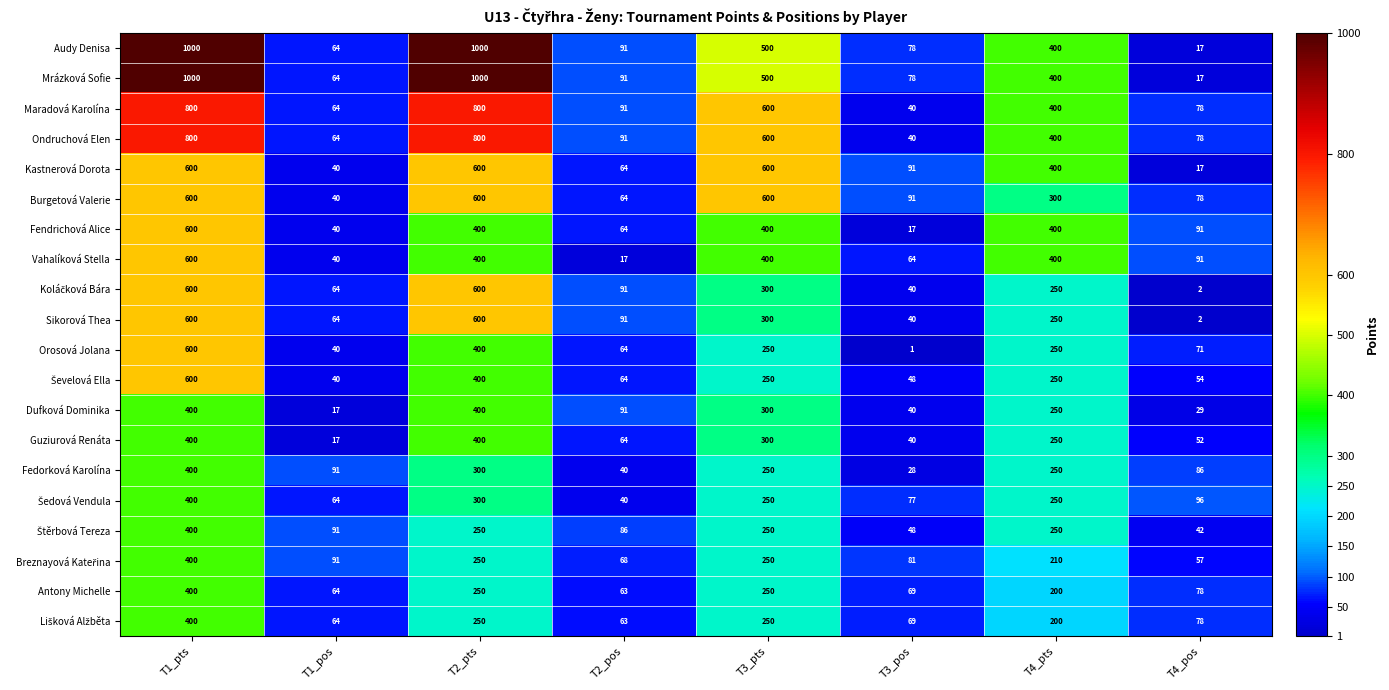

At which label does Sikorová Thea first exceed 250?

T1_pts